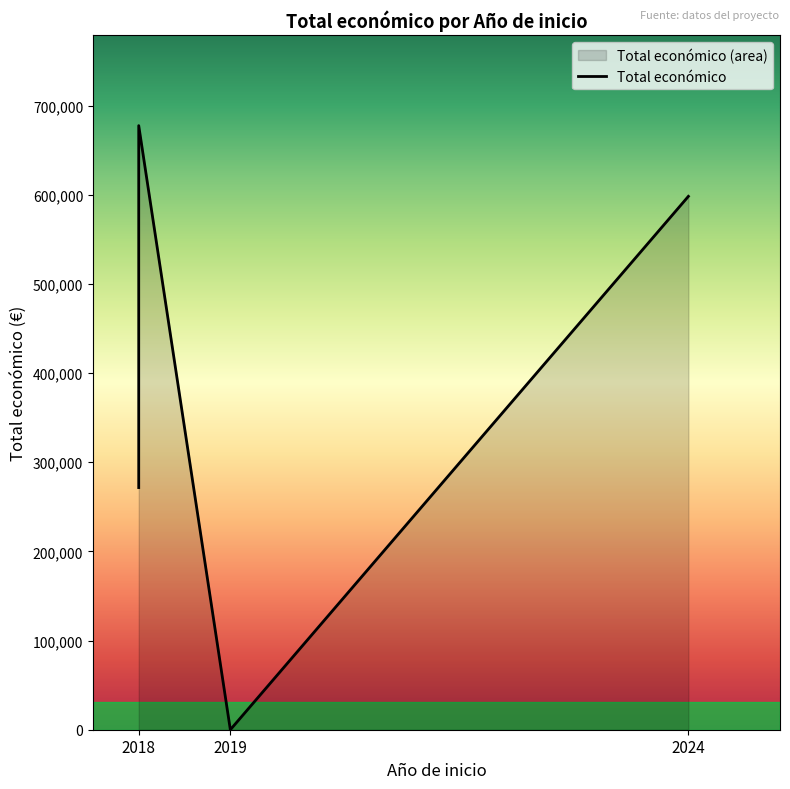

Between 2018 and 2018, which is larger?

2018